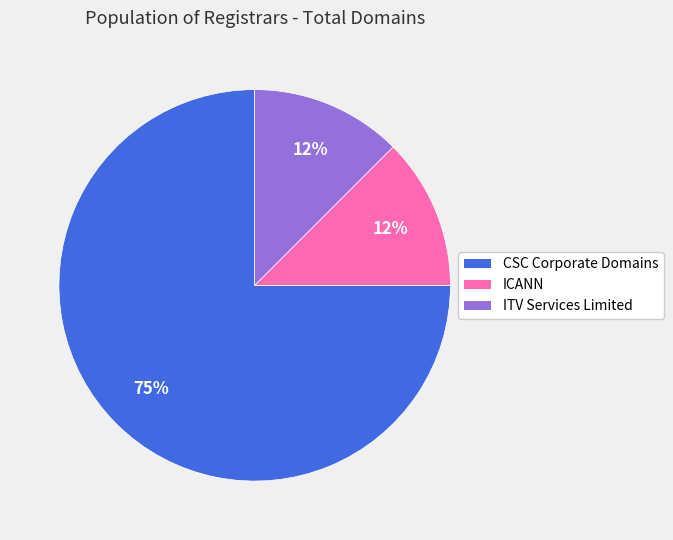

To the nearest percent, what is the average slice percentage?

33%